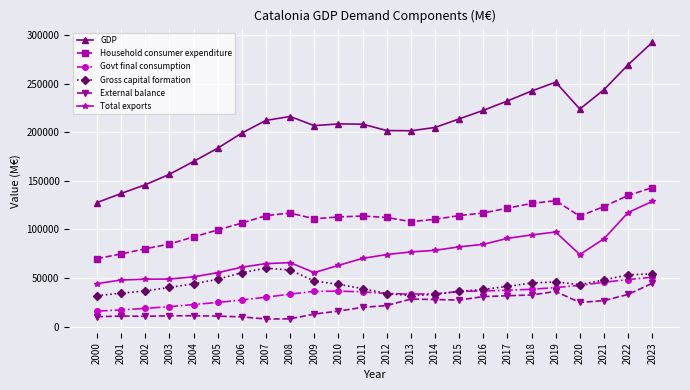

True or false: External balance and Household consumer expenditure intersect in this chart.

False